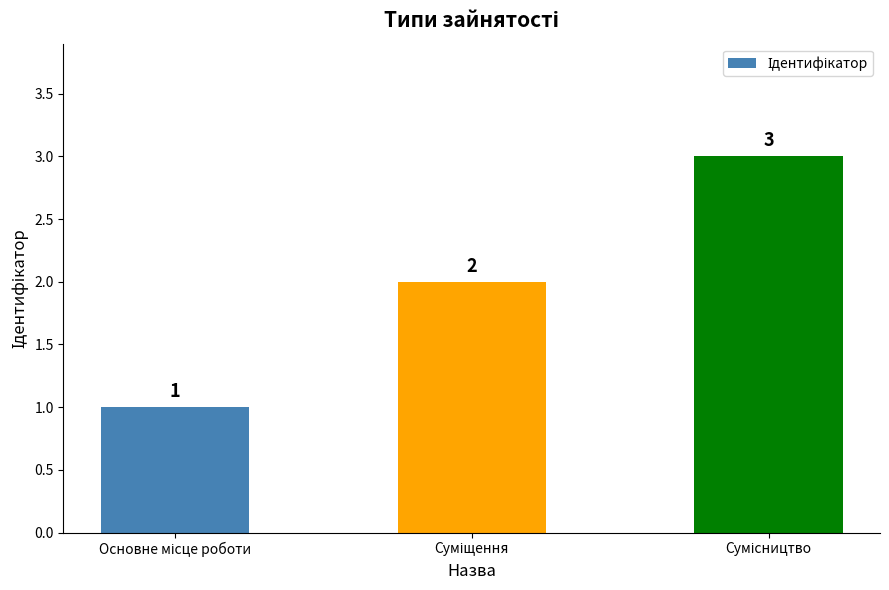

Count the values in the range 1 to 3.

3